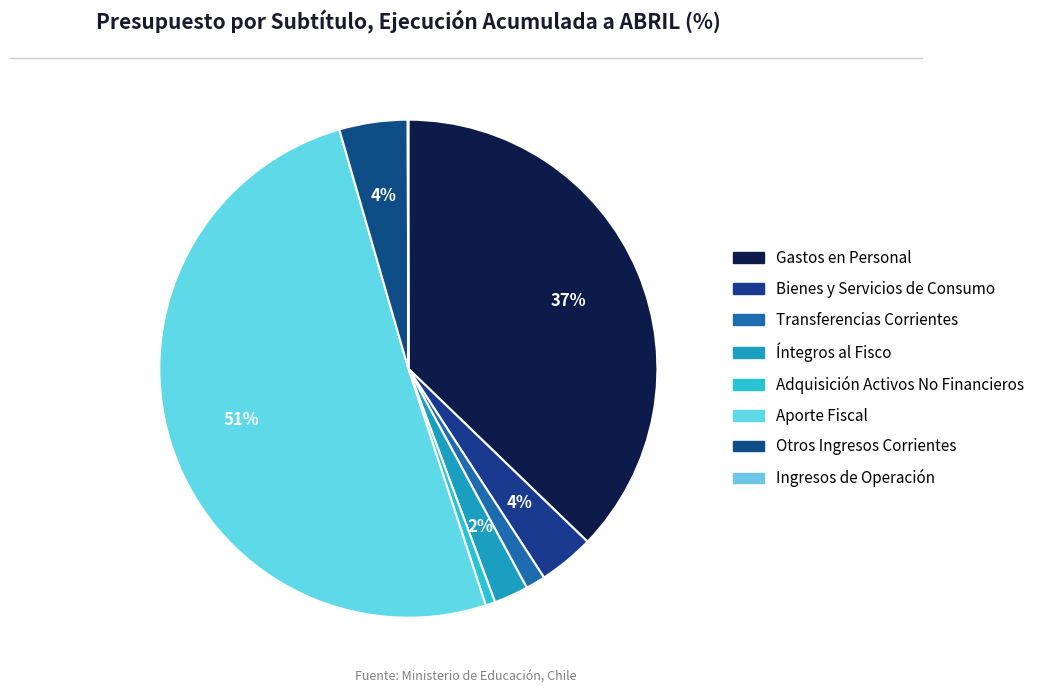

To the nearest percent, what is the average slice percentage?

12%